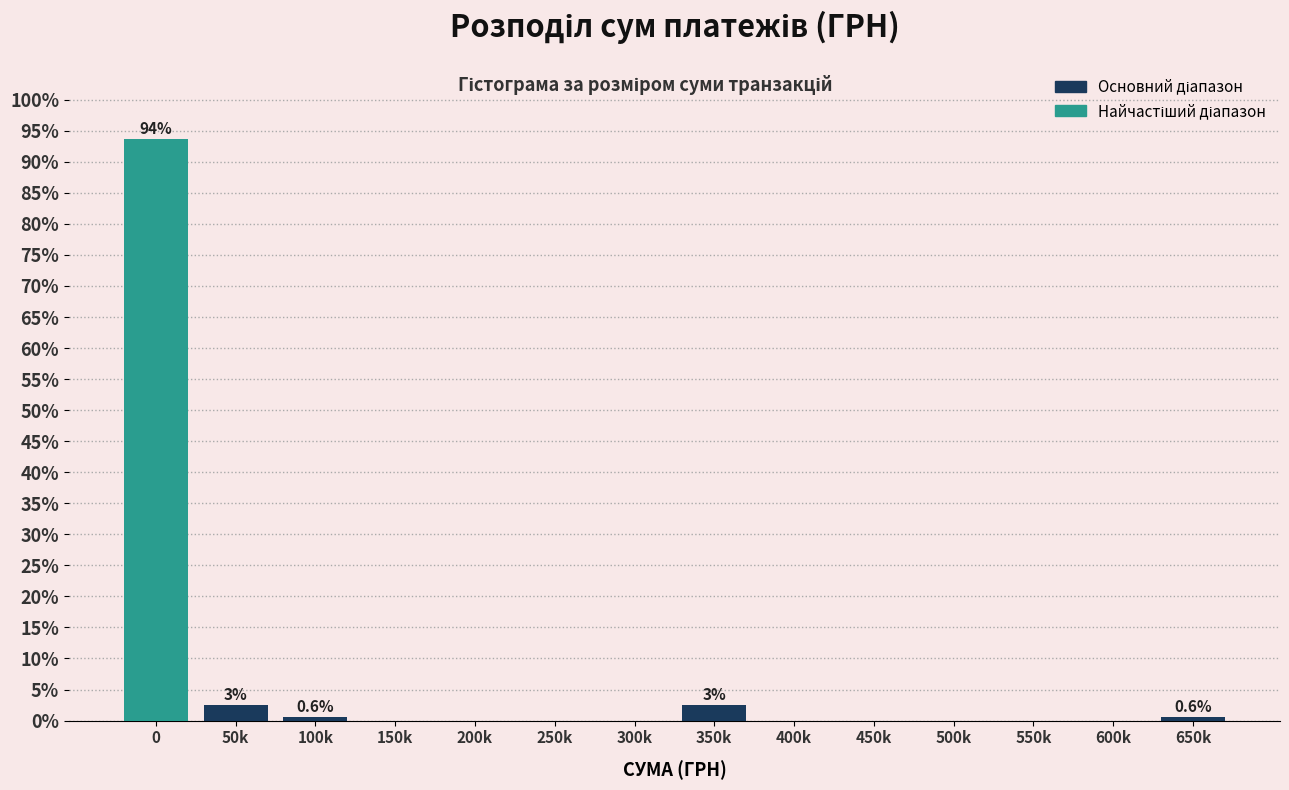

Reading left to right, transcribe all the data shown in this chart.

0=93.6	50k=2.5	100k=0.6	150k=0.0	200k=0.0	250k=0.0	300k=0.0	350k=2.5	400k=0.0	450k=0.0	500k=0.0	550k=0.0	600k=0.0	650k=0.6